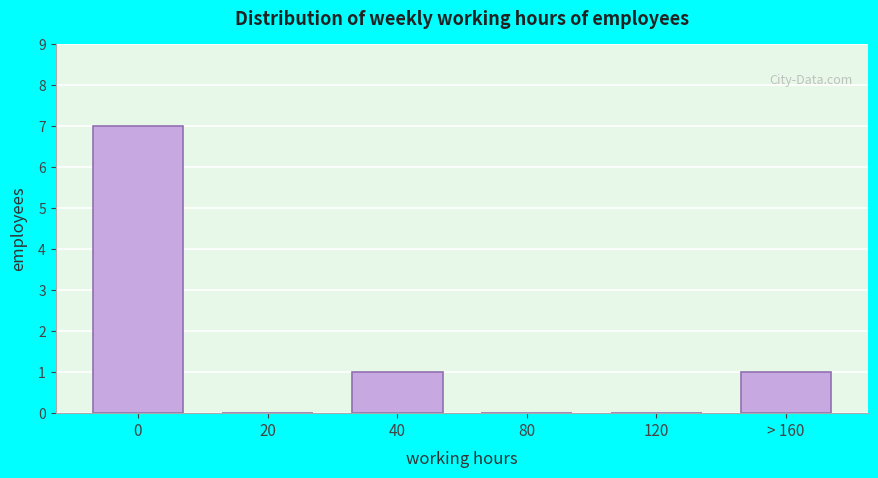

Reading left to right, what are all the values shown in this chart?

0=7	20=0	40=1	80=0	120=0	> 160=1